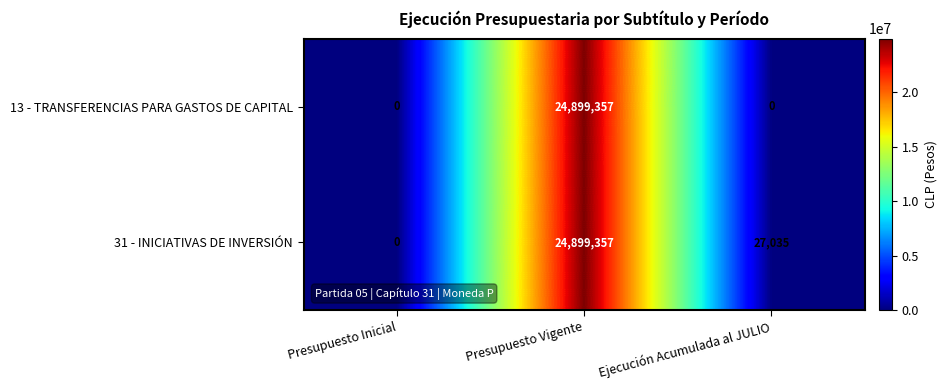

What is the spread (max minus min) of values at Ejecución Acumulada al JULIO?

27035